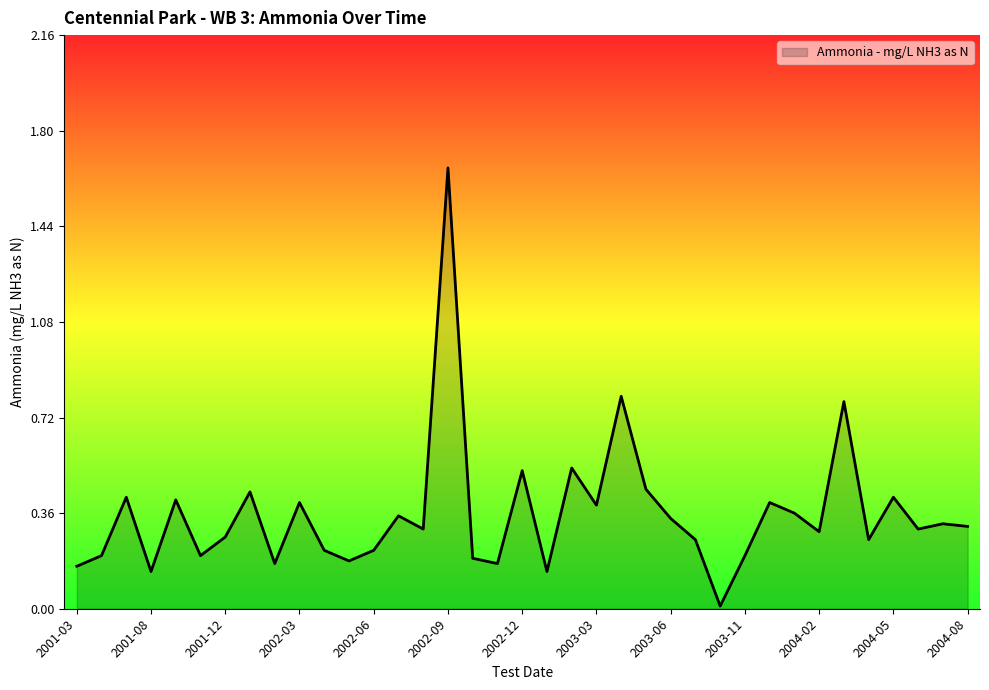

Does the chart have visible grid lines?

No